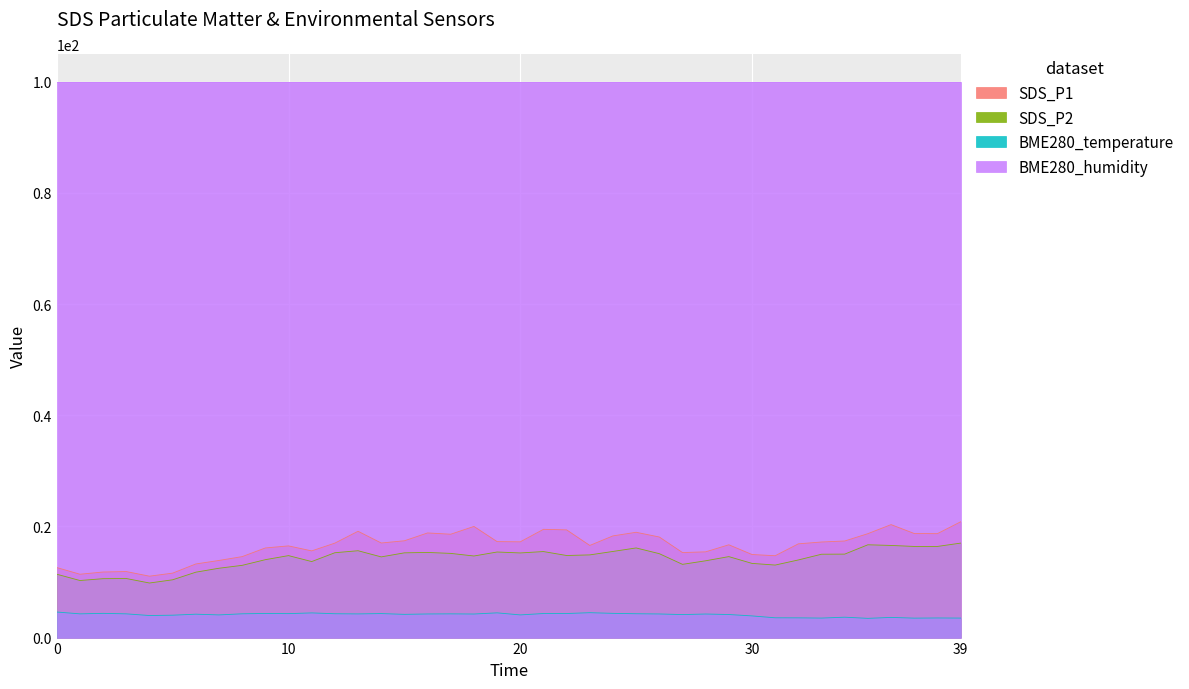

What is the difference between the maximum and second lowest values in the SDS_P2 series?

6.7